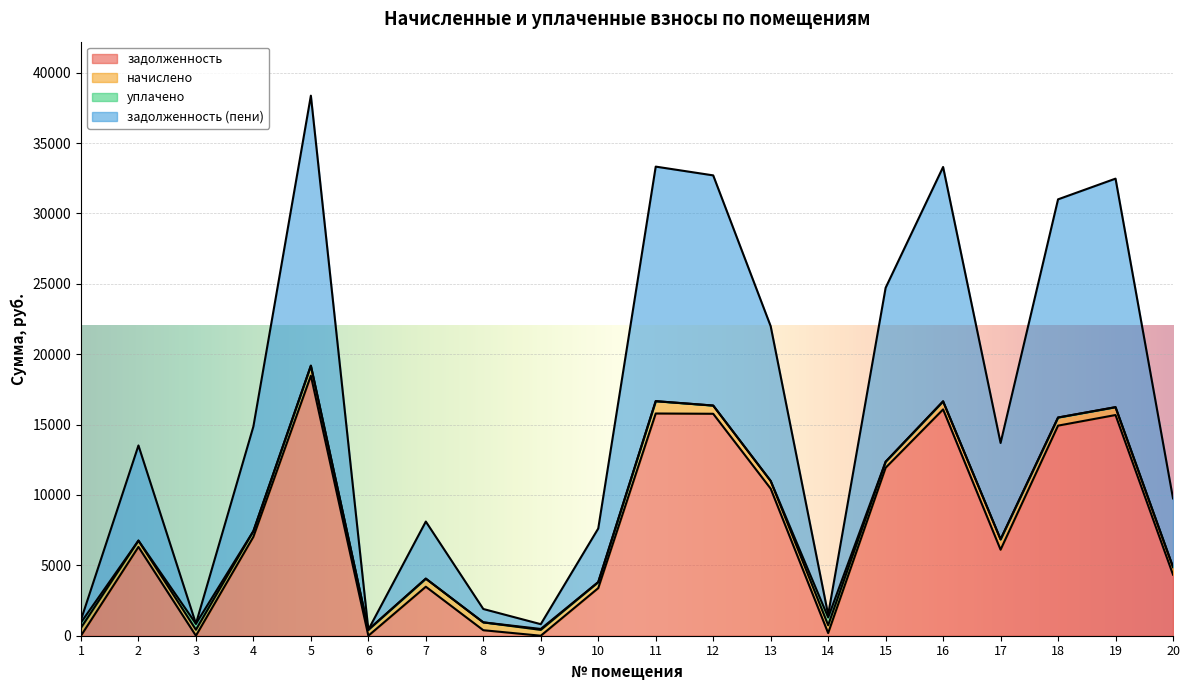

Rank the categories by задолженность (пени) value from lowest to highest.

6, 9, 3, 1, 14, 8, 10, 7, 20, 2, 17, 4, 13, 15, 18, 19, 12, 16, 11, 5